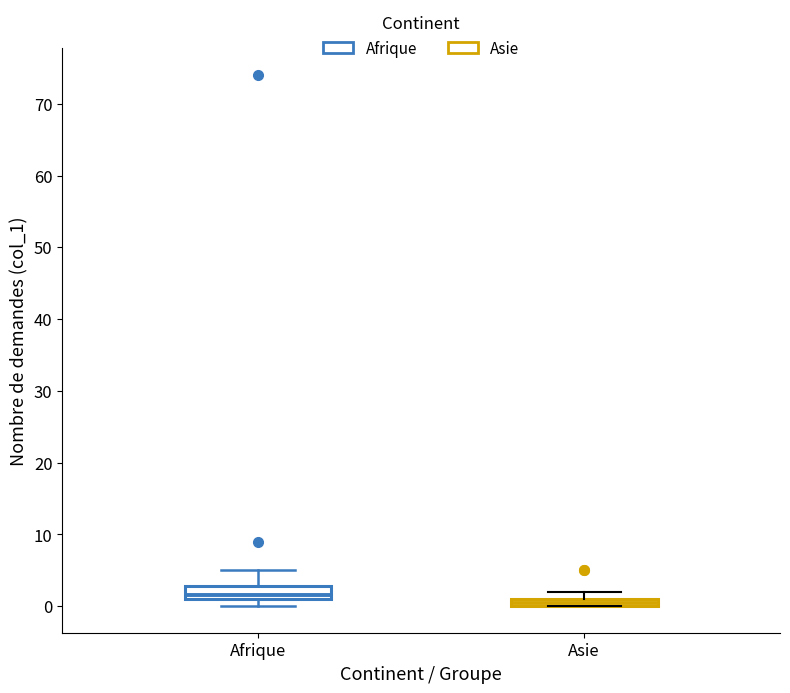

Which box has the highest median line?

Afrique